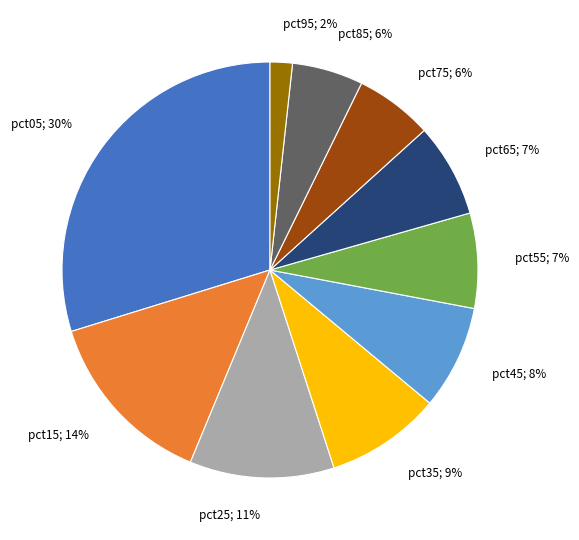

To the nearest percent, what is the difference between the largest and smallest slice percentages?

28%